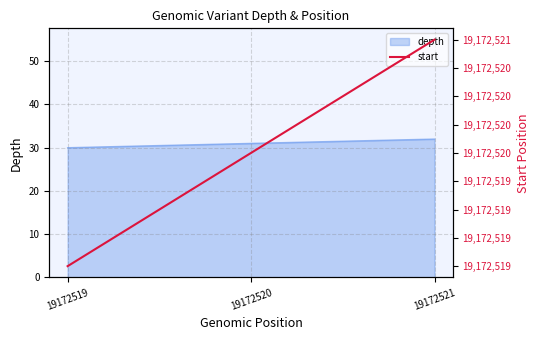

What is the average value of the start series?

19172520